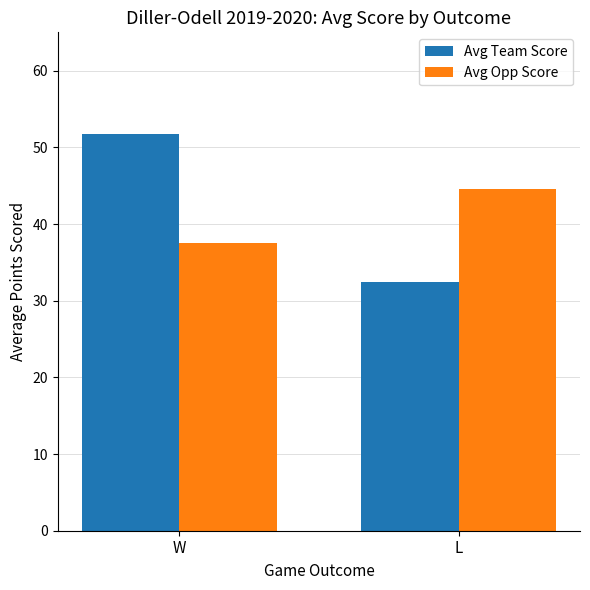

Which series has the largest range (max minus min)?

Avg Team Score